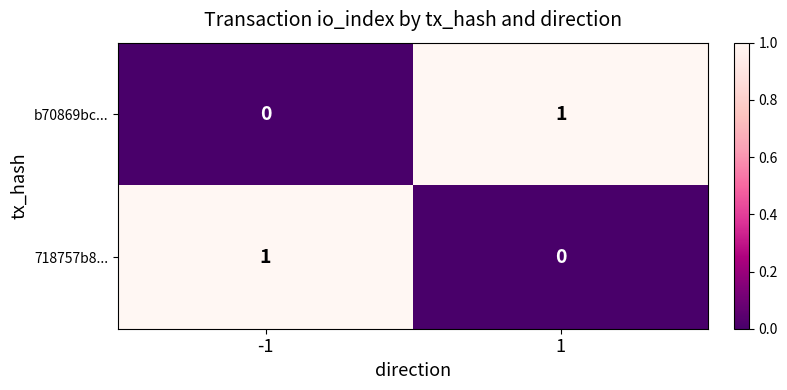

At how many categories does at least one series exceed 0?

2